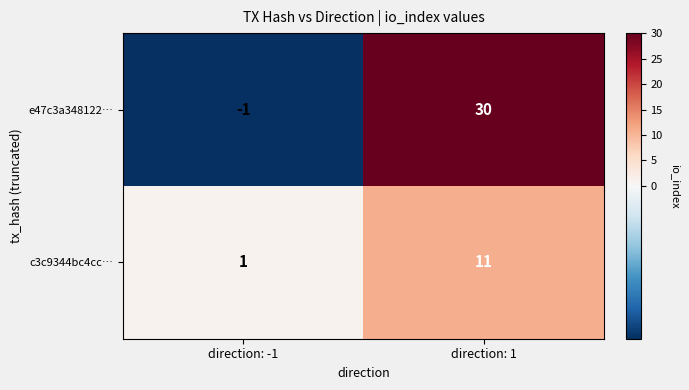

Which series has the widest spread of values?

e47c3a348122…